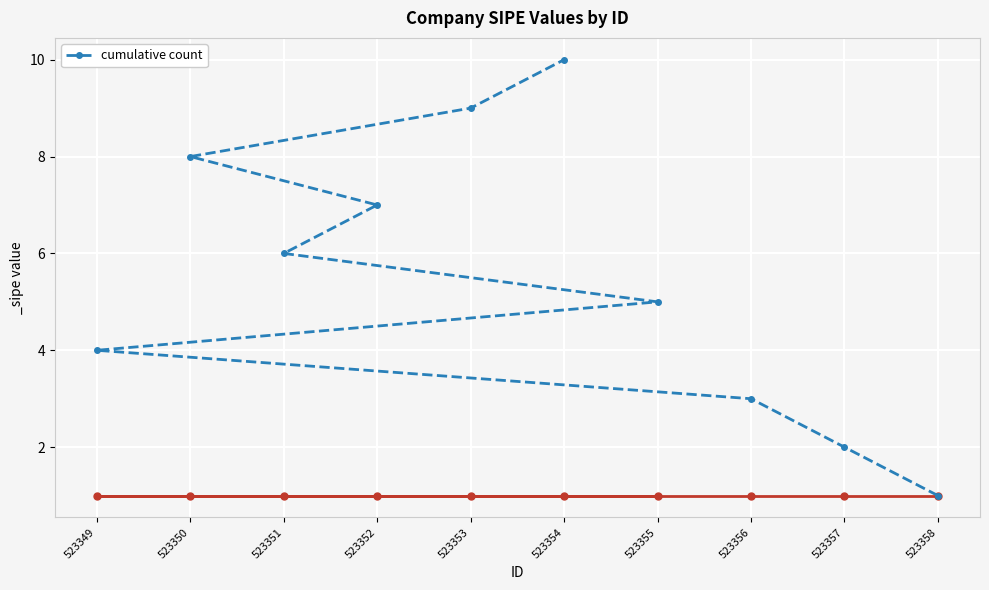

What is the greatest value displayed?

10